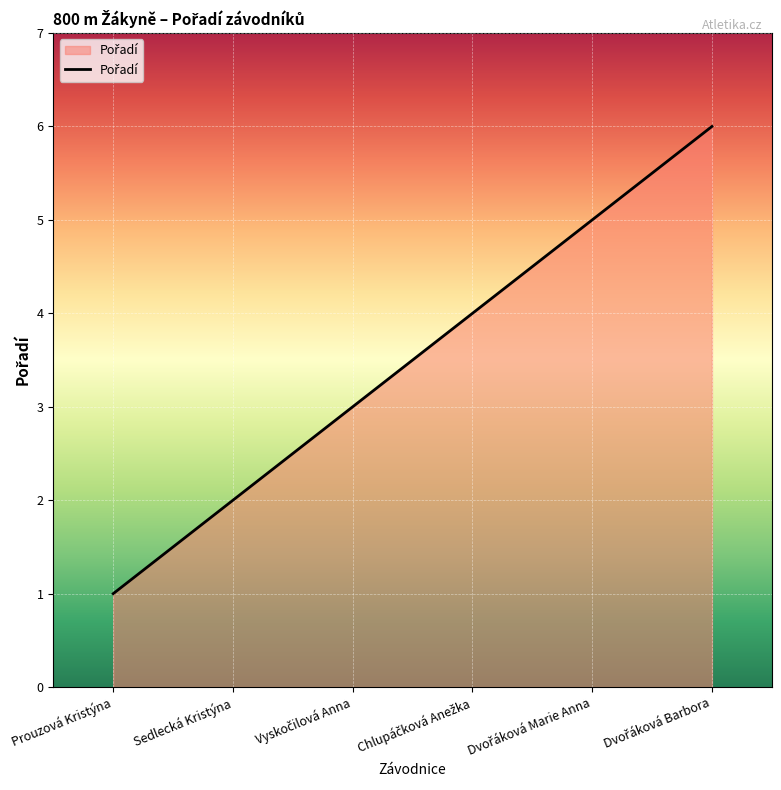

What position from the right is Prouzová Kristýna?

6